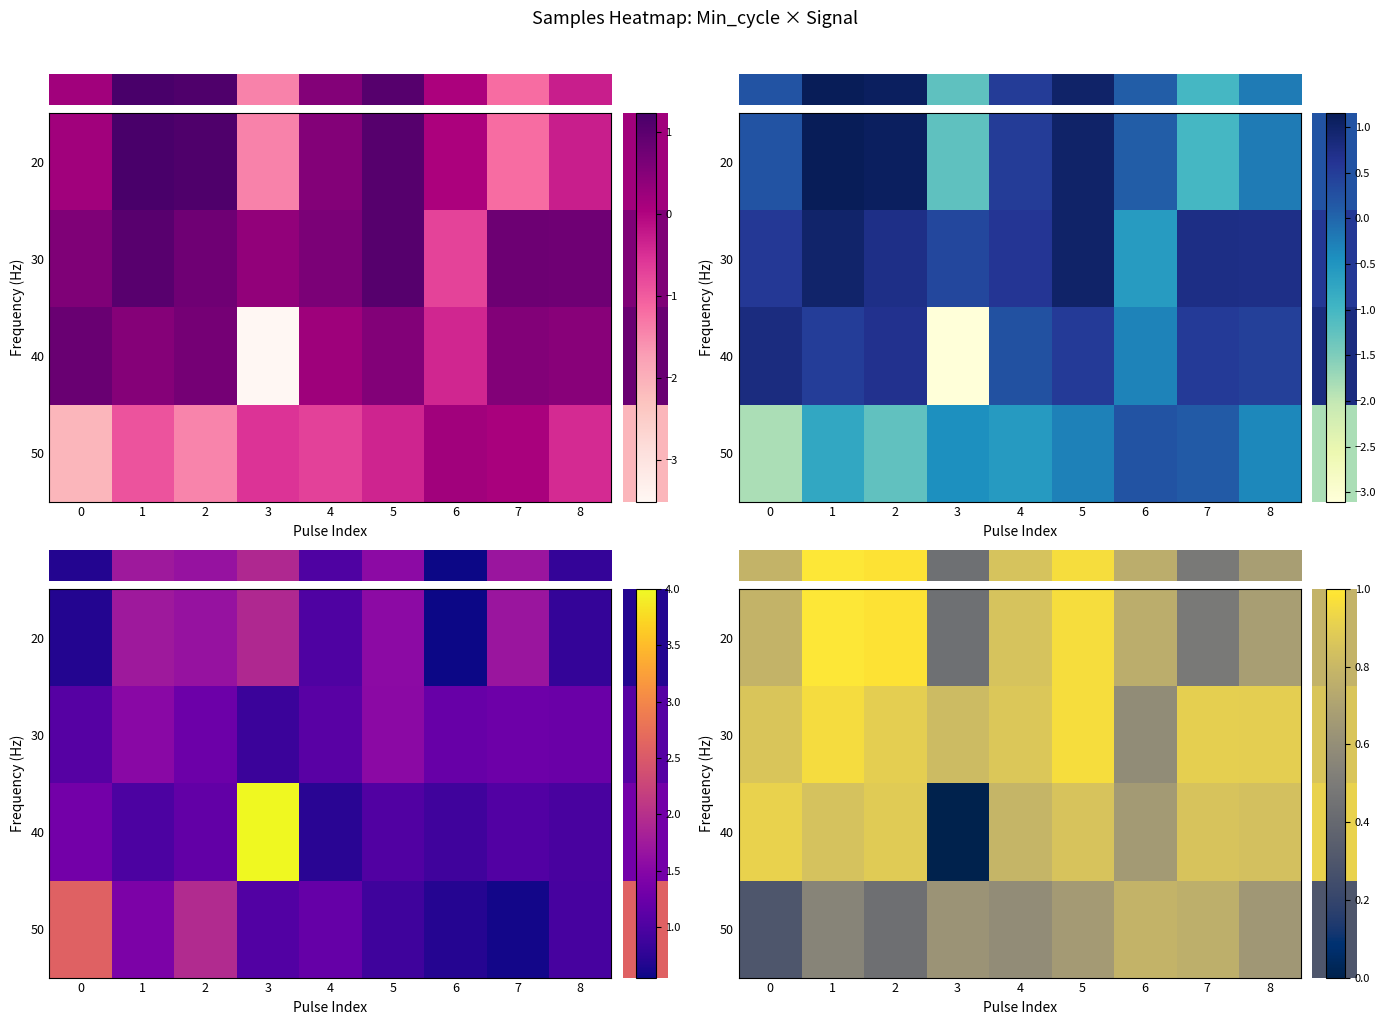

What is the approximate value of row_1 at 7?

0.9